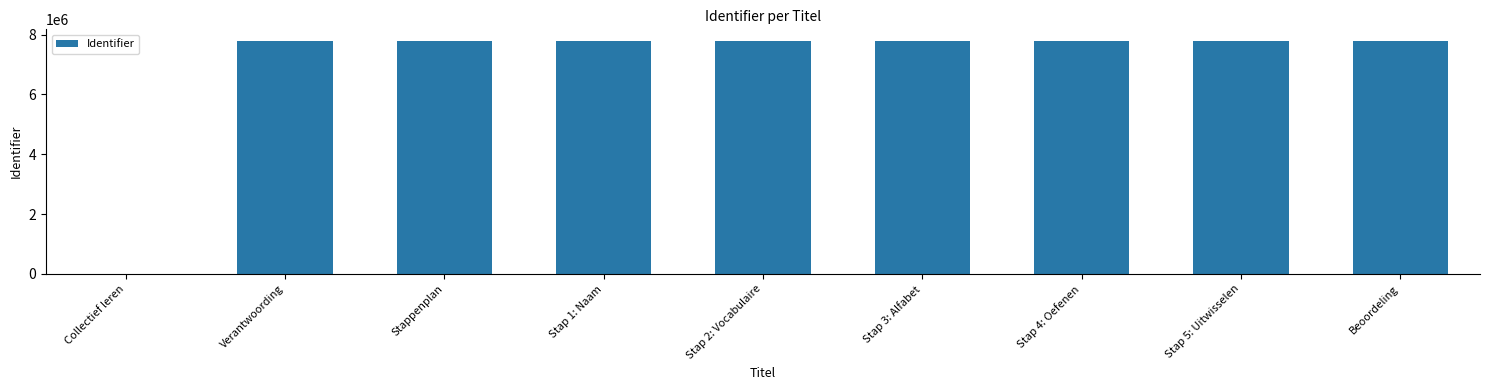

Which has a higher value, Stappenplan or Collectief leren?

Stappenplan